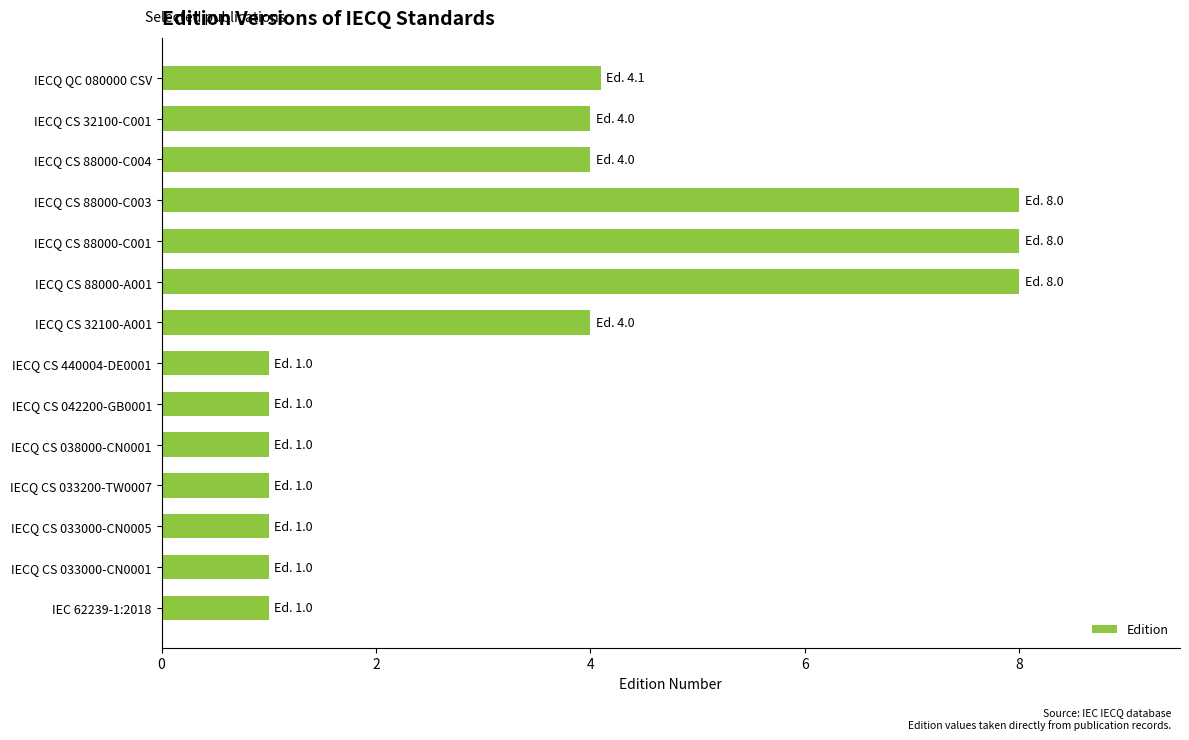

What is the difference between the second highest and second lowest values?

7.0